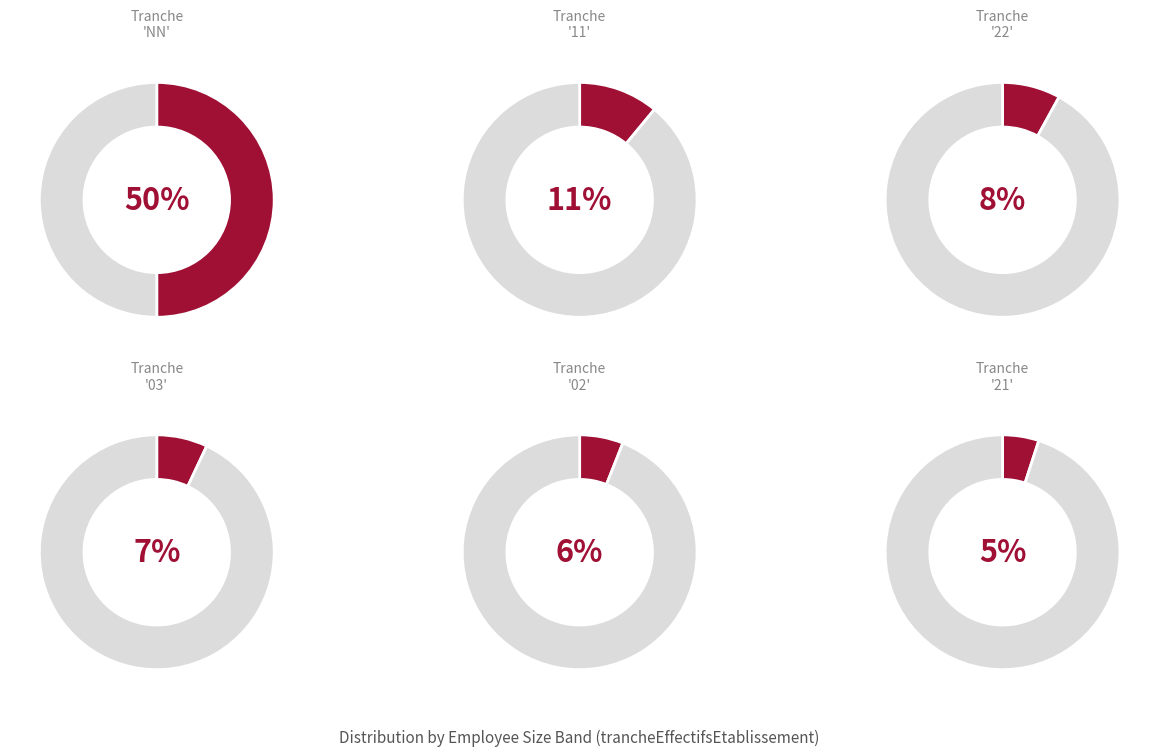

What percentage is NOT represented by 03?

93.4%